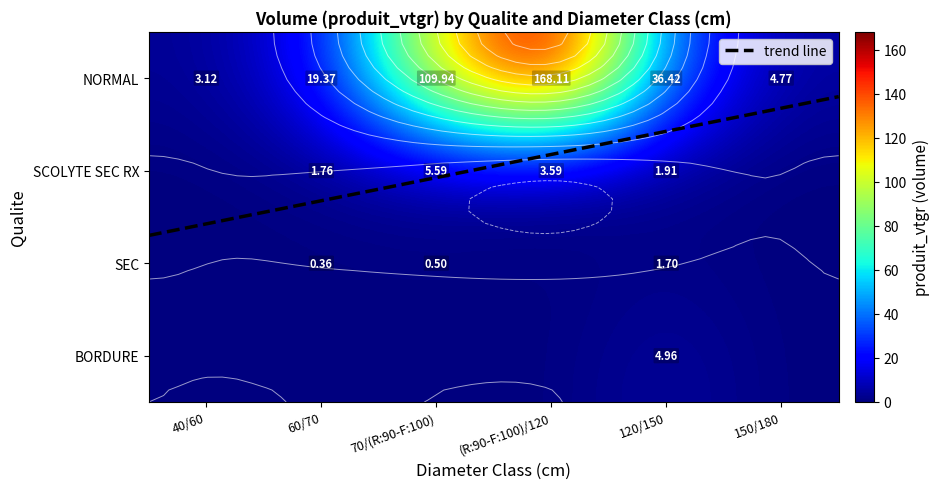

What is the spread (max minus min) of values at 40/60?

3.1